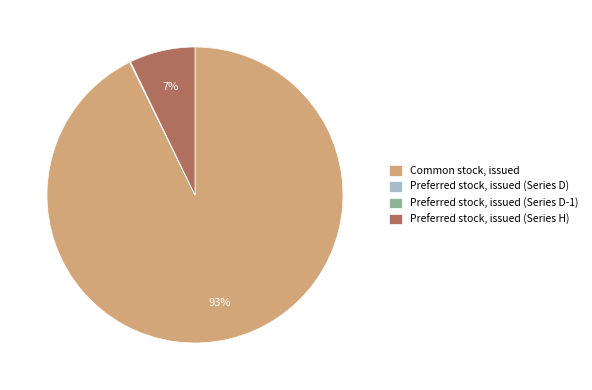

Which slice represents more than half of the pie?

Common stock, issued